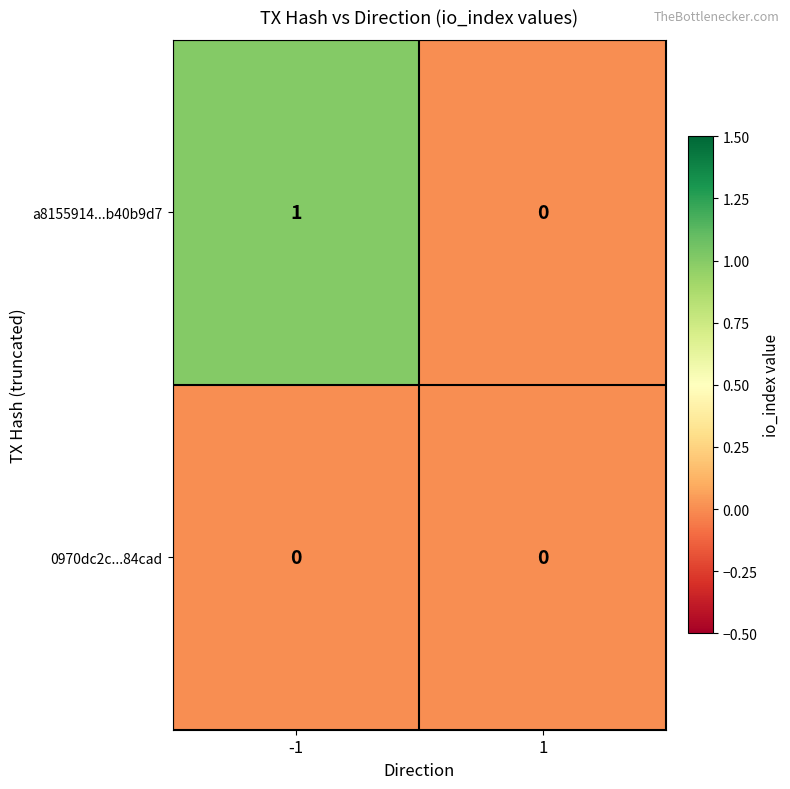

Rank the series by their maximum value, from lowest to highest.

0970dc2c...84cad, a8155914...b40b9d7